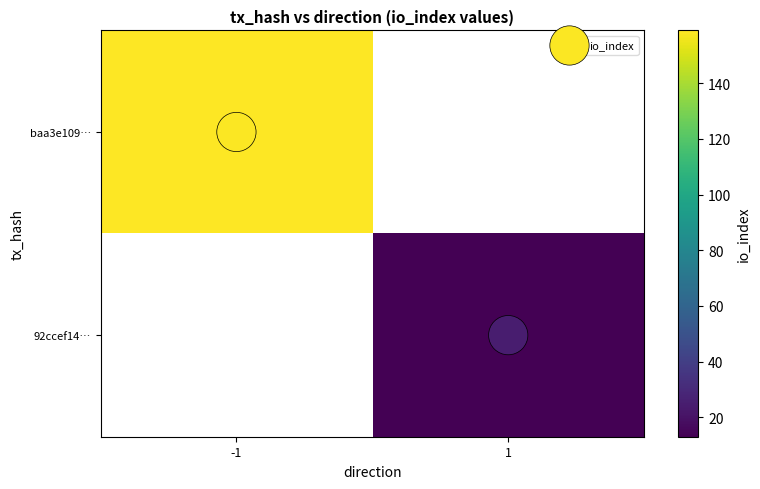

Which label corresponds to the largest value in the chart?

-1